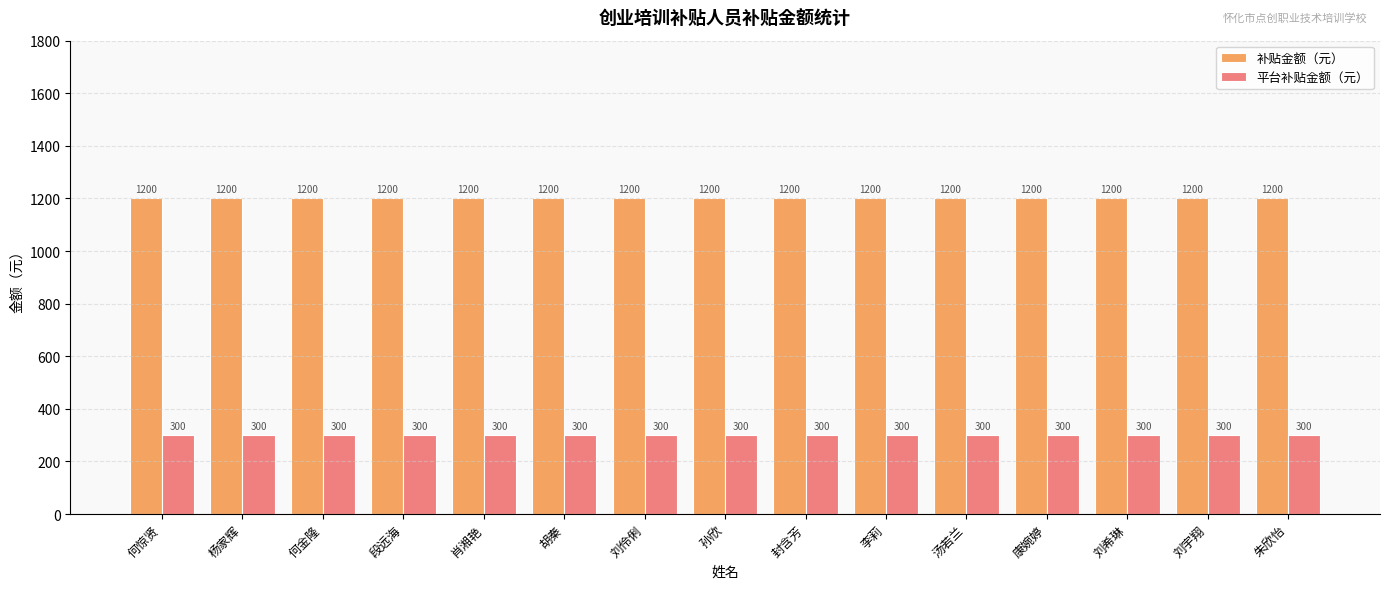

Read the 平台补贴金额（元） value at 孙欣.

300